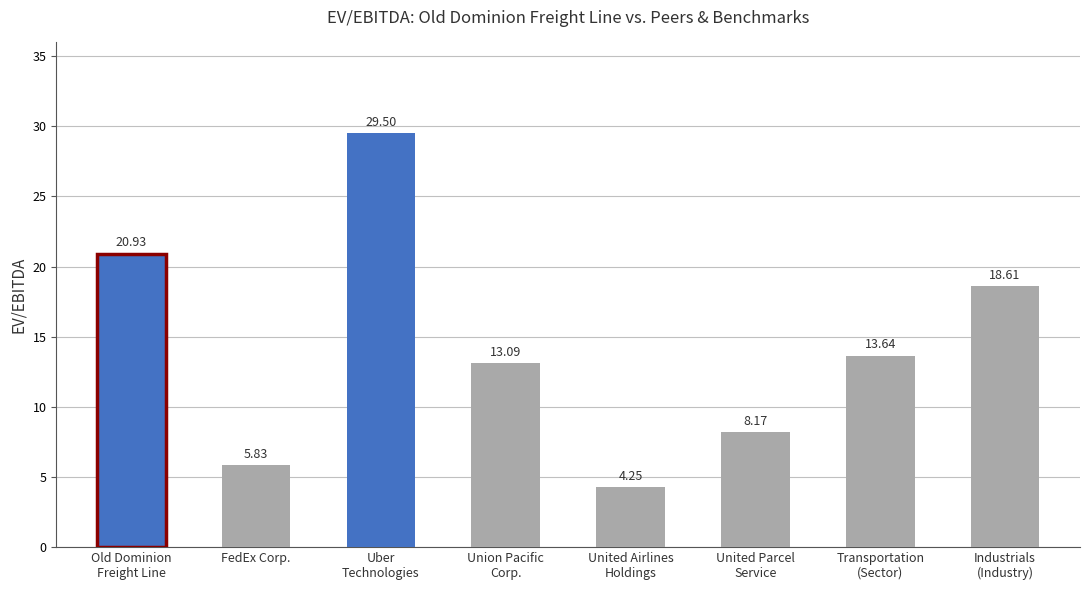

What is the sum of all values?

114.0